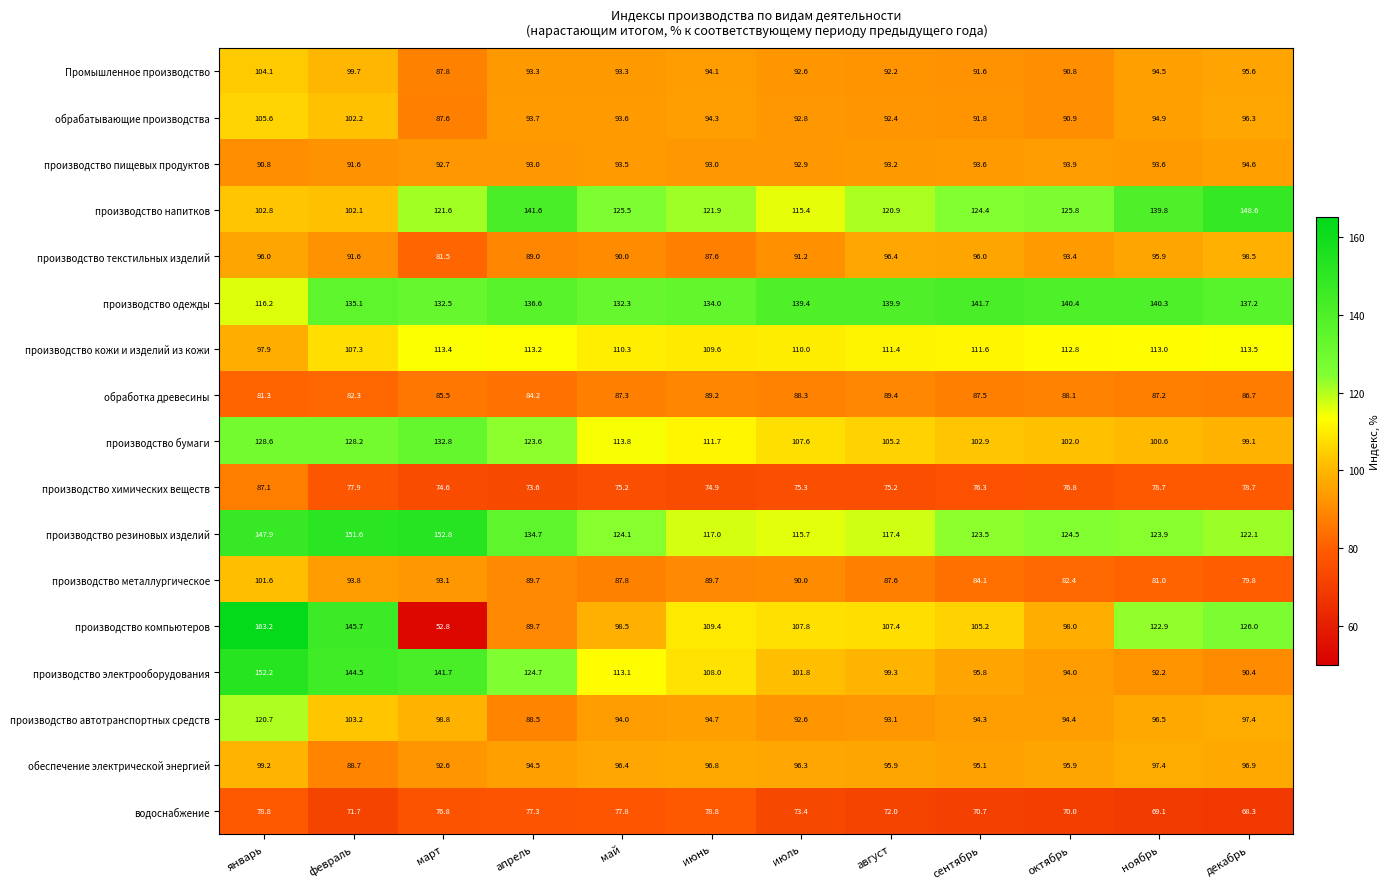

Rank the series by their maximum value, from highest to lowest.

производство компьютеров, производство резиновых изделий, производство электрооборудования, производство напитков, производство одежды, производство бумаги, производство автотранспортных средств, производство кожи и изделий из кожи, обрабатывающие производства, Промышленное производство, производство металлургическое, обеспечение электрической энергией, производство текстильных изделий, производство пищевых продуктов, обработка древесины, производство химических веществ, водоснабжение